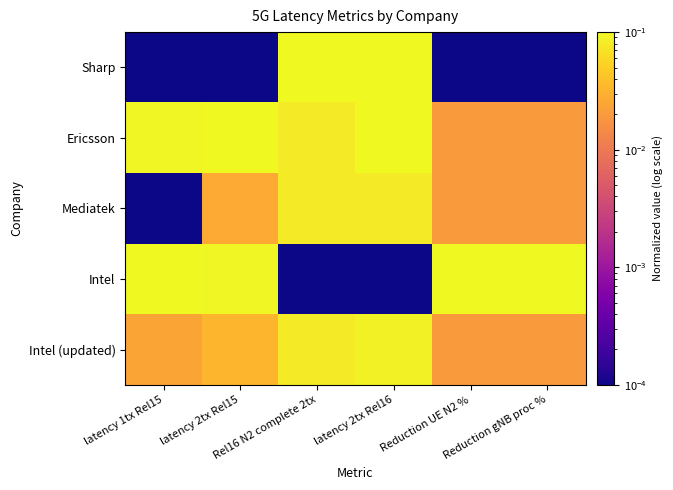

Rank the series by their maximum value, from highest to lowest.

Sharp, Ericsson, Intel, Intel (updated), Mediatek